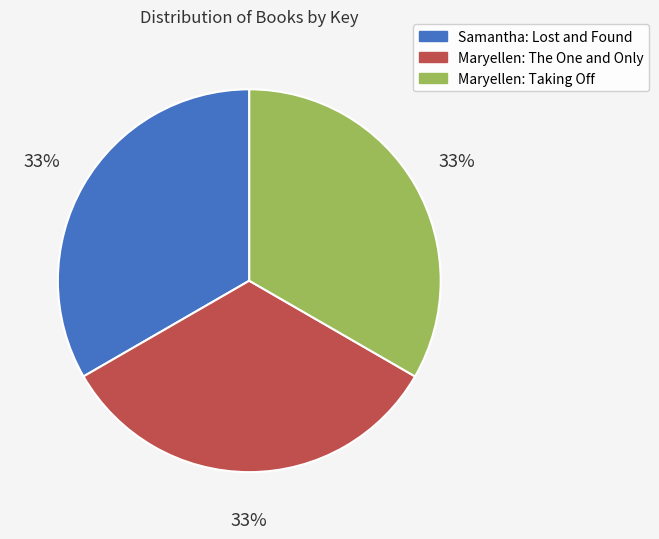

To the nearest percent, what percentage of the pie is Samantha: Lost and Found?

33%